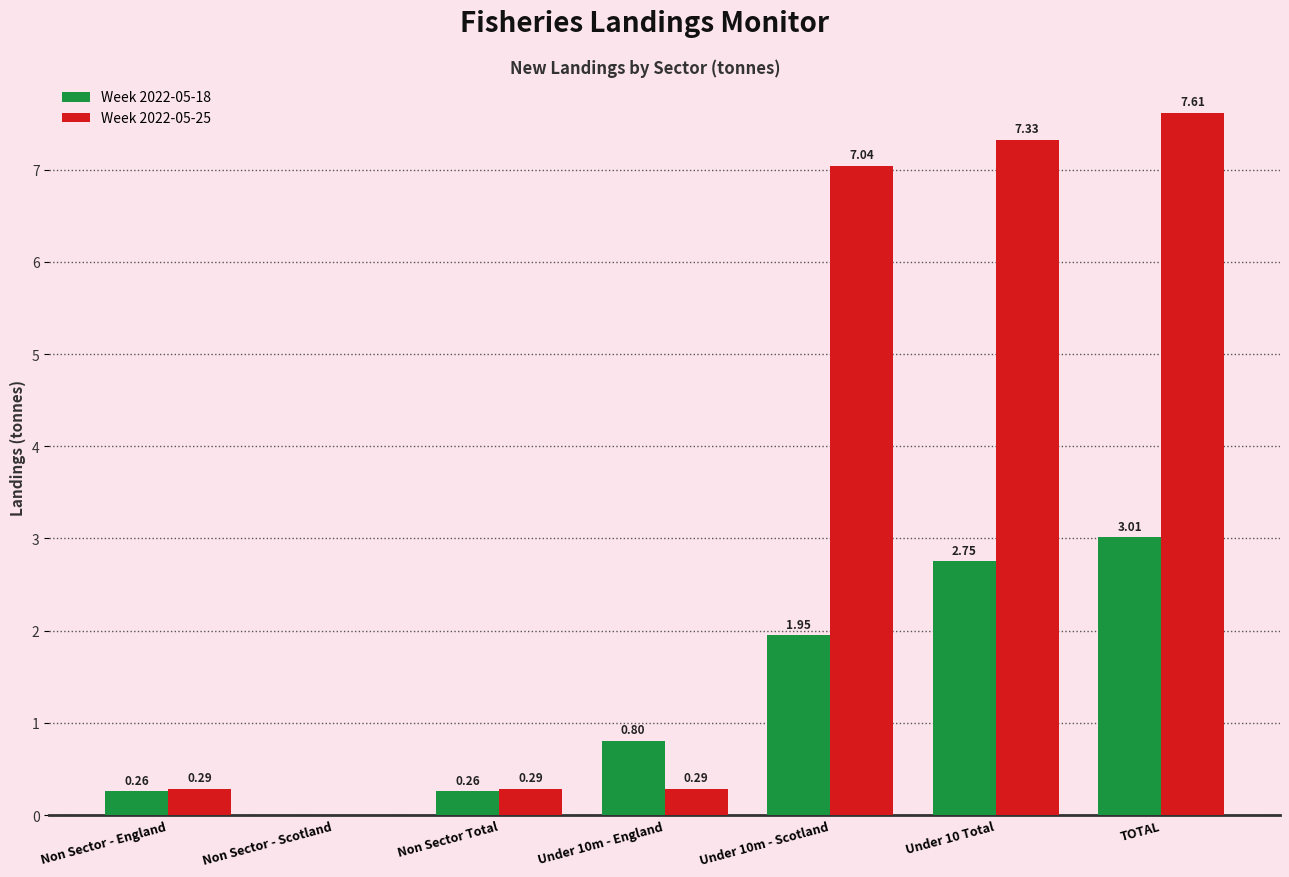

What is the sum of the Week 2022-05-18 values at Non Sector Total and Under 10 Total?

3.0